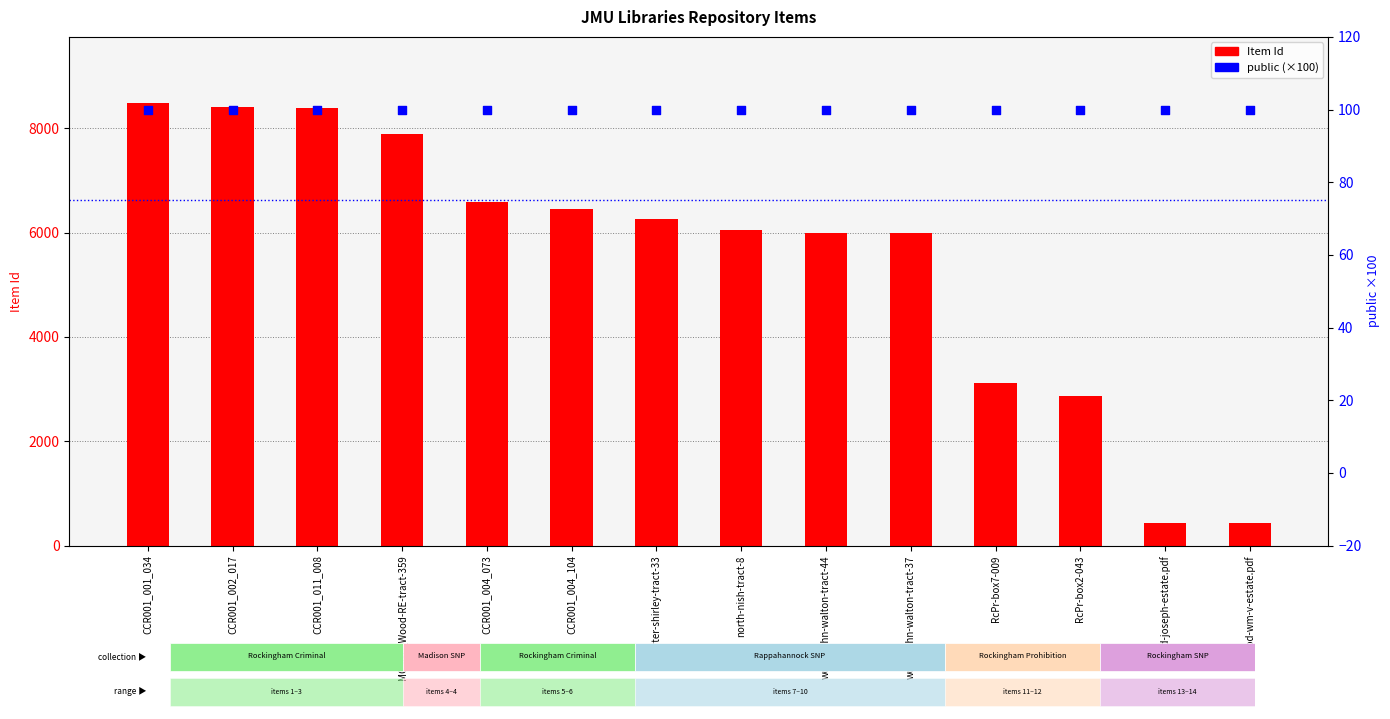

Which series reaches the maximum Y coordinate?

Item Id